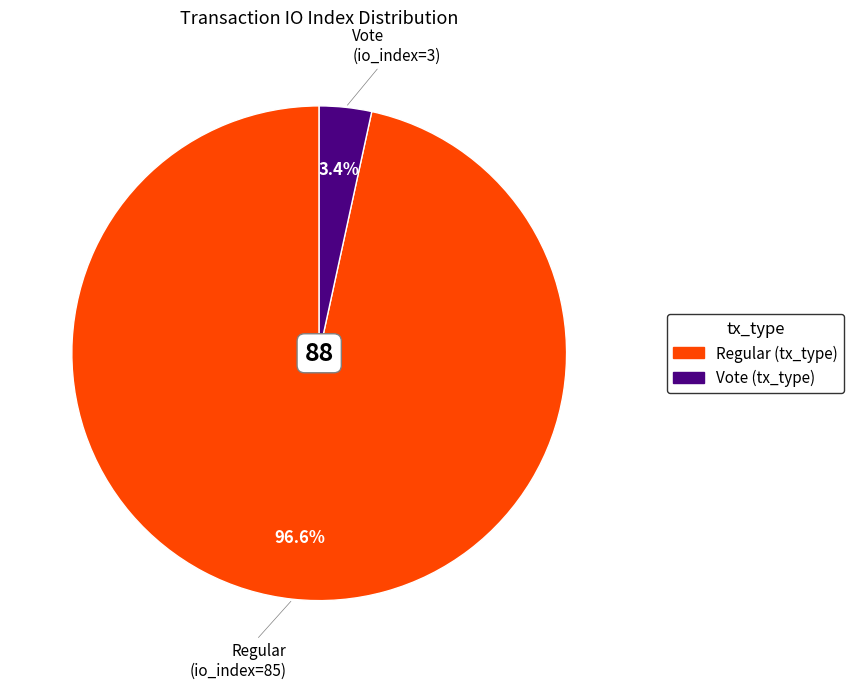

Is there a majority slice in this chart?

Yes